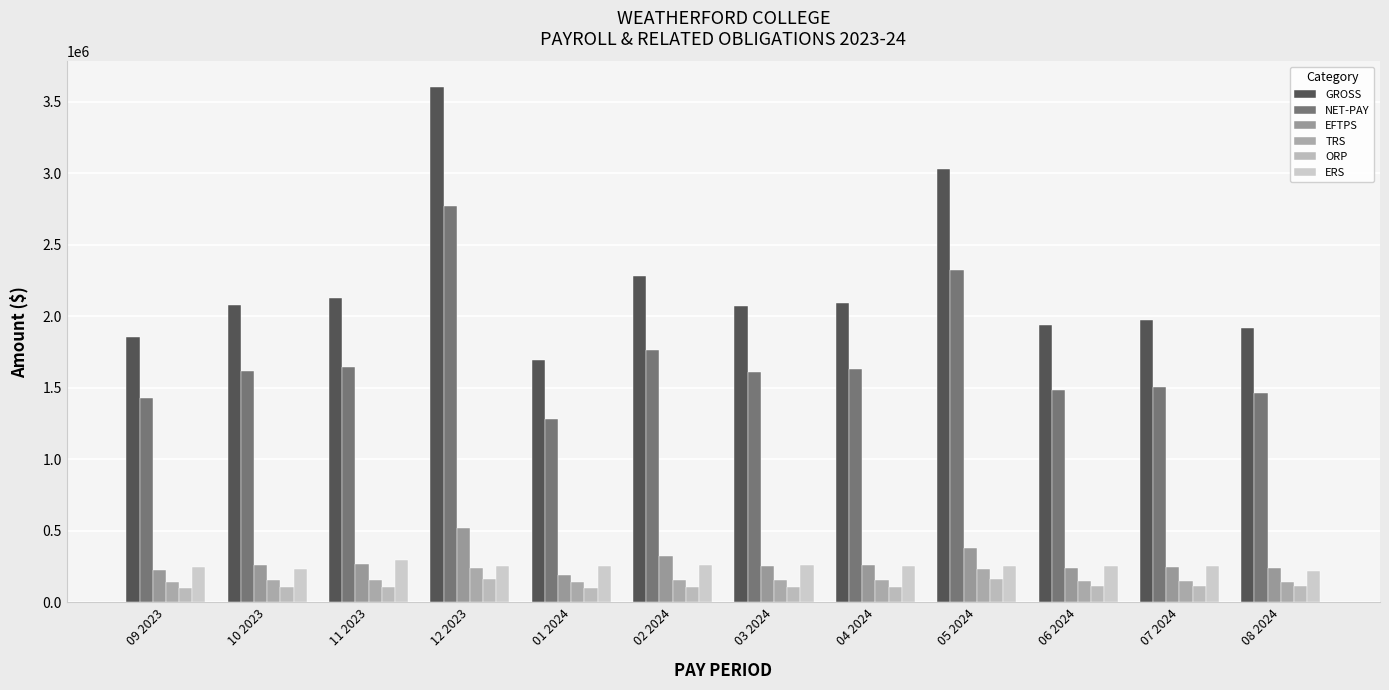

How many series are shown in this chart?

6